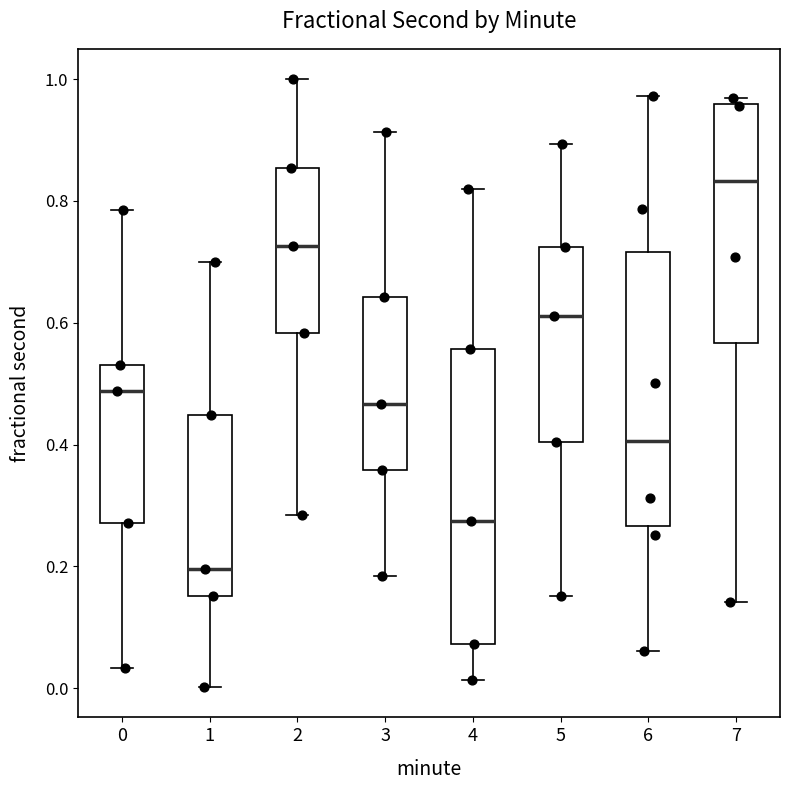

Where does the upper whisker of the box at x = 3 end on the y-axis? The values are not printed on the chart, so give them approximately, as read against the axis.

0.92